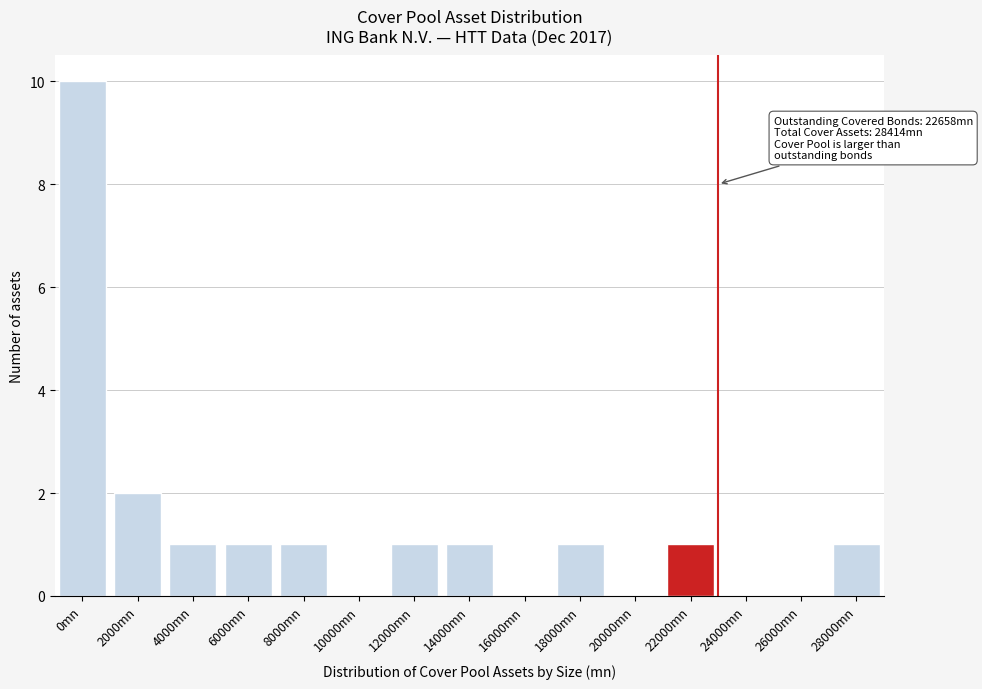

Reading left to right, what are all the values shown in this chart?

0mn=10	2000mn=2	4000mn=1	6000mn=1	8000mn=1	10000mn=0	12000mn=1	14000mn=1	16000mn=0	18000mn=1	20000mn=0	22000mn=1	24000mn=0	26000mn=0	28000mn=1